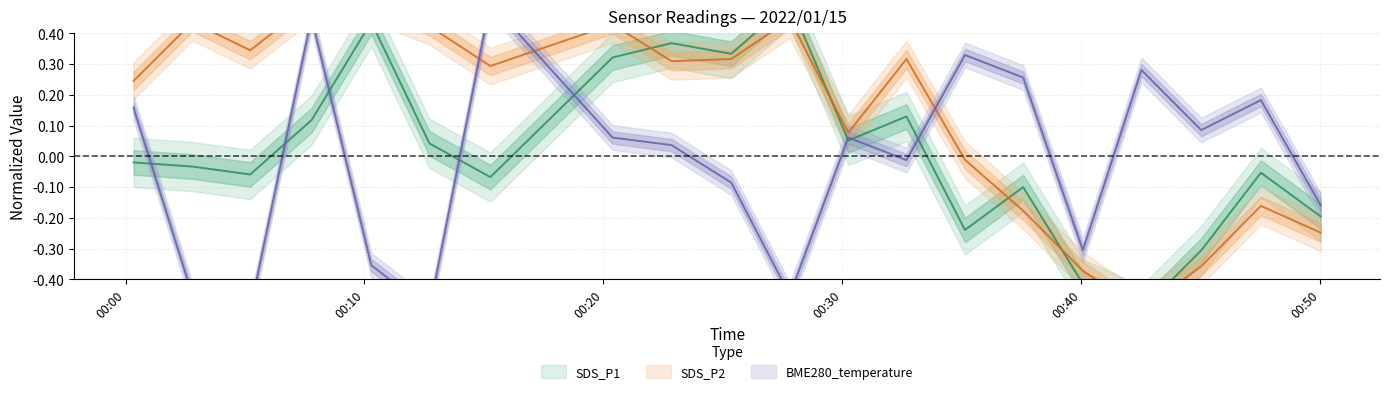

True or false: BME280_temperature and SDS_P1 cross at least once.

True